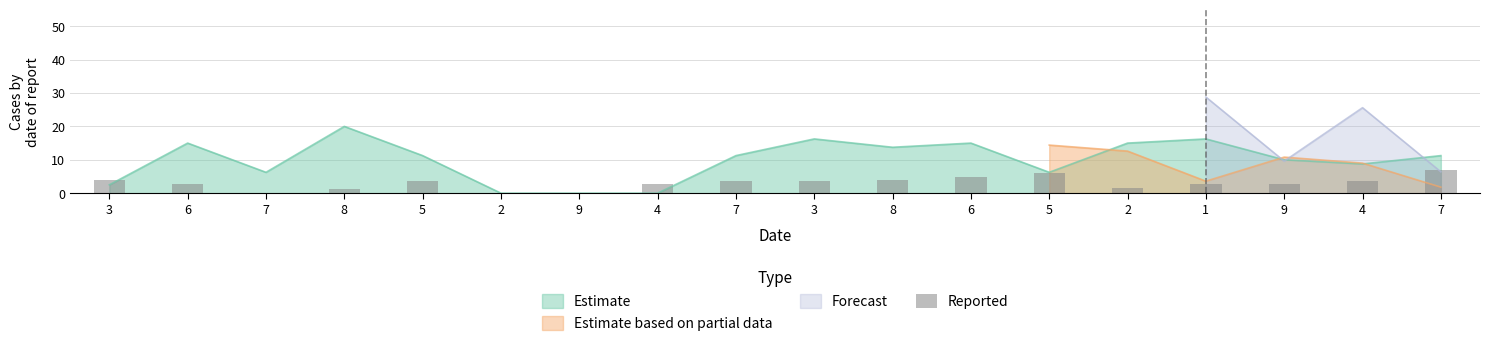

Reading right to left, list all the values displayed in this chart.

6.8	3.6	2.8	2.8	1.6	6.0	4.8	4.0	3.6	3.6	2.8	0.0	0.0	3.6	1.2	0.0	2.8	4.0